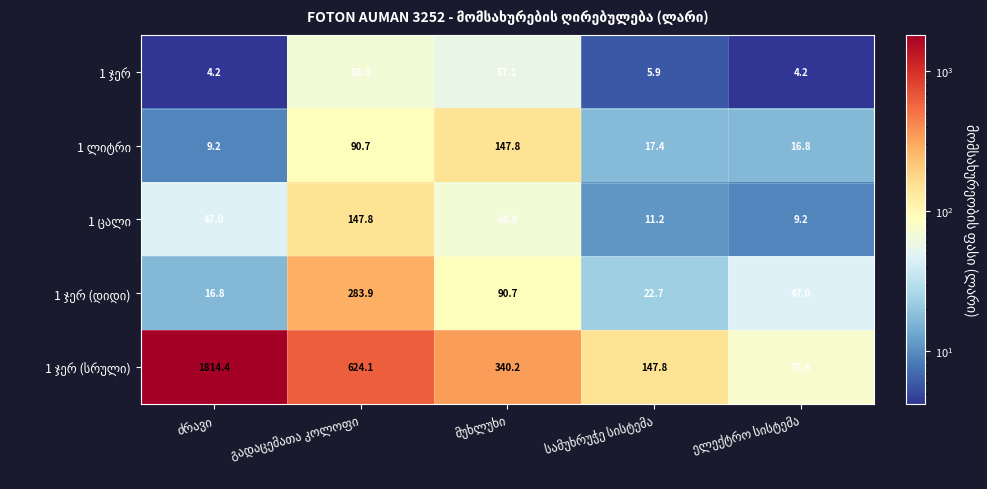

What is the minimum value shown in the chart?

4.2